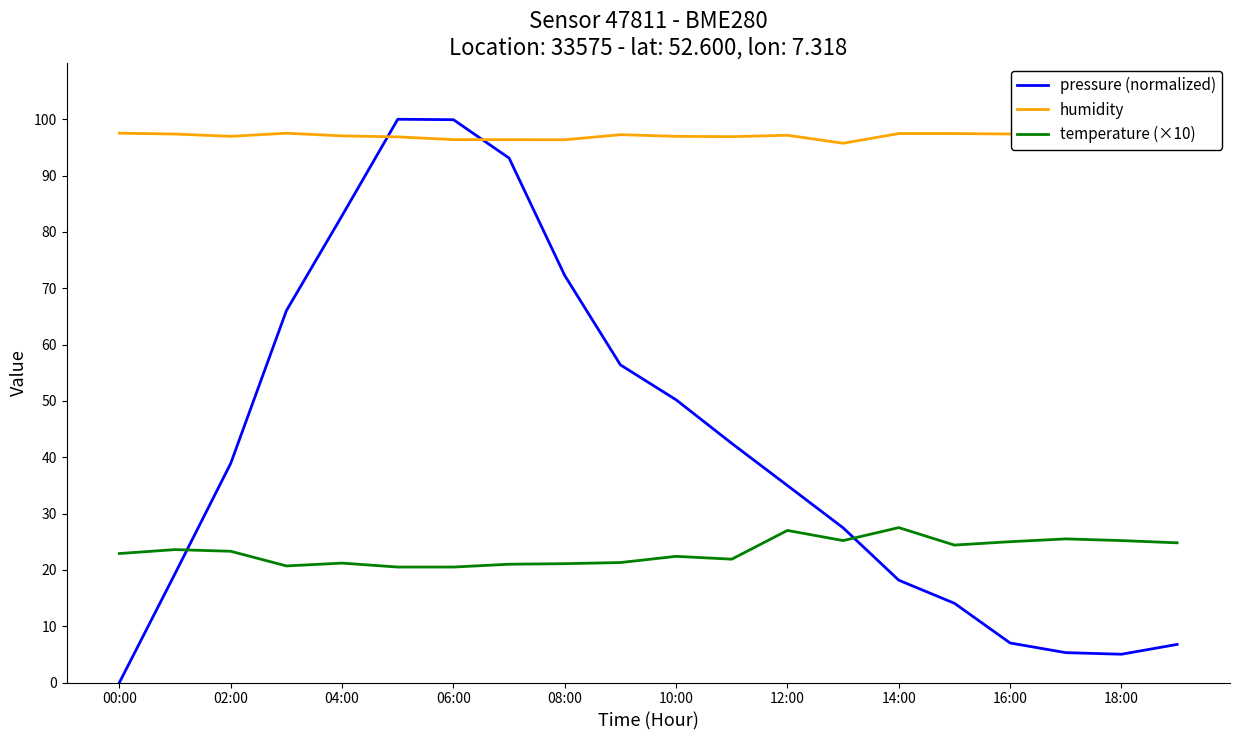

How many intersections are there between pressure (normalized) and humidity?

2